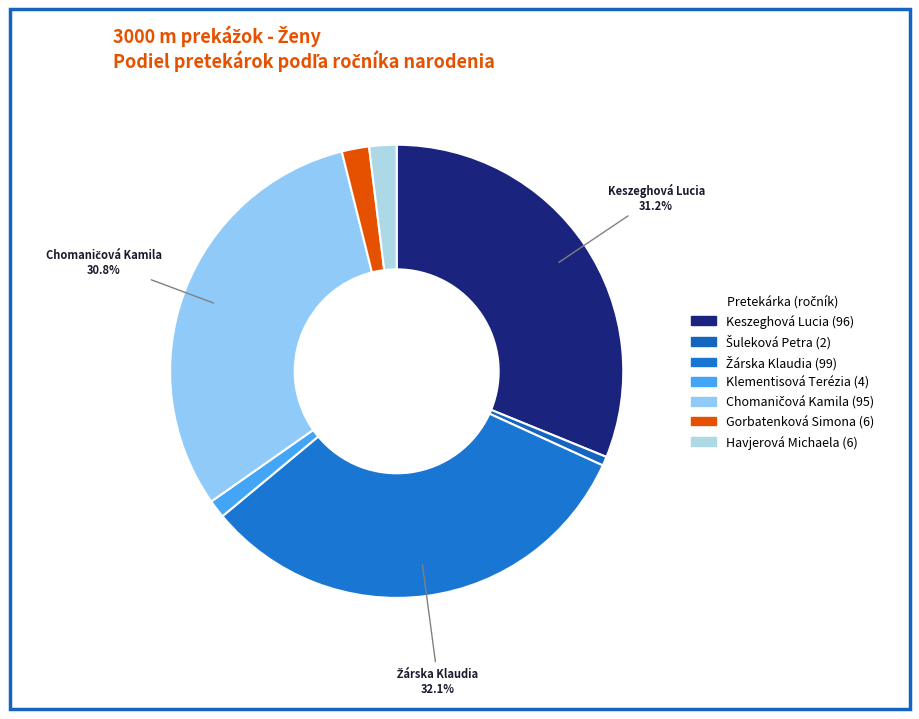

True or false: Žárska Klaudia accounts for 42% of the total.

False